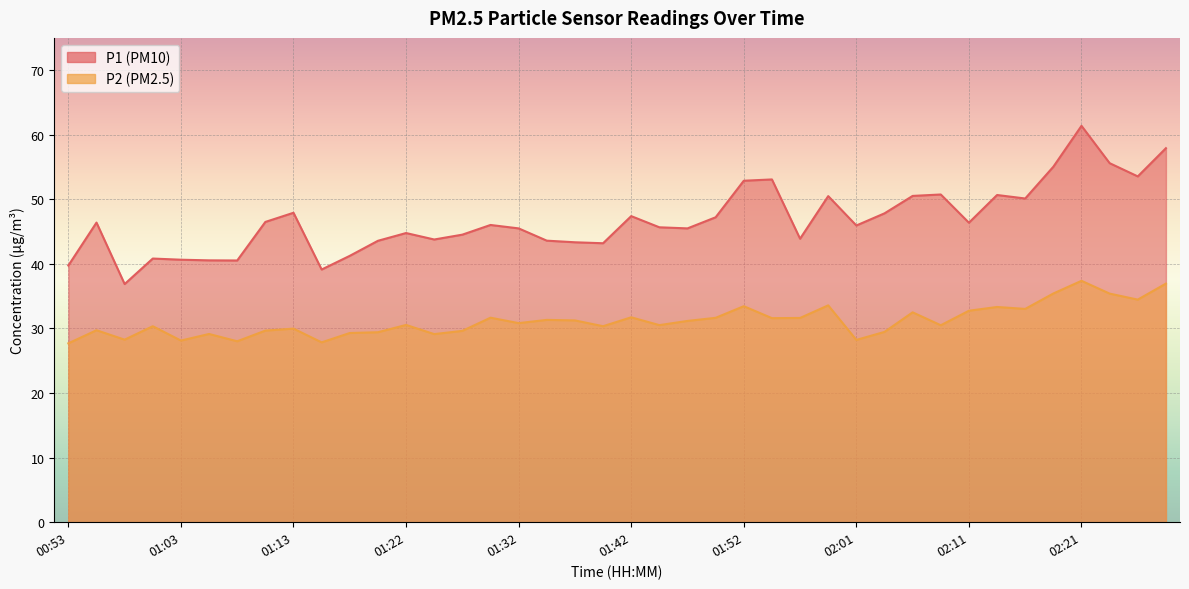

Which category has the highest value across all series?

02:21